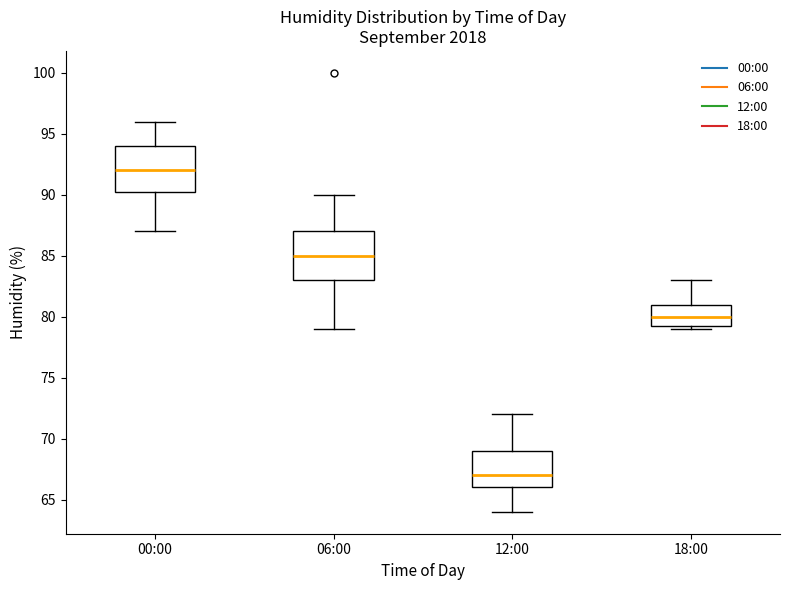

Where does the median line of the box for 06:00 sit on the y-axis? The values are not printed on the chart, so give them approximately, as read against the axis.

85.0